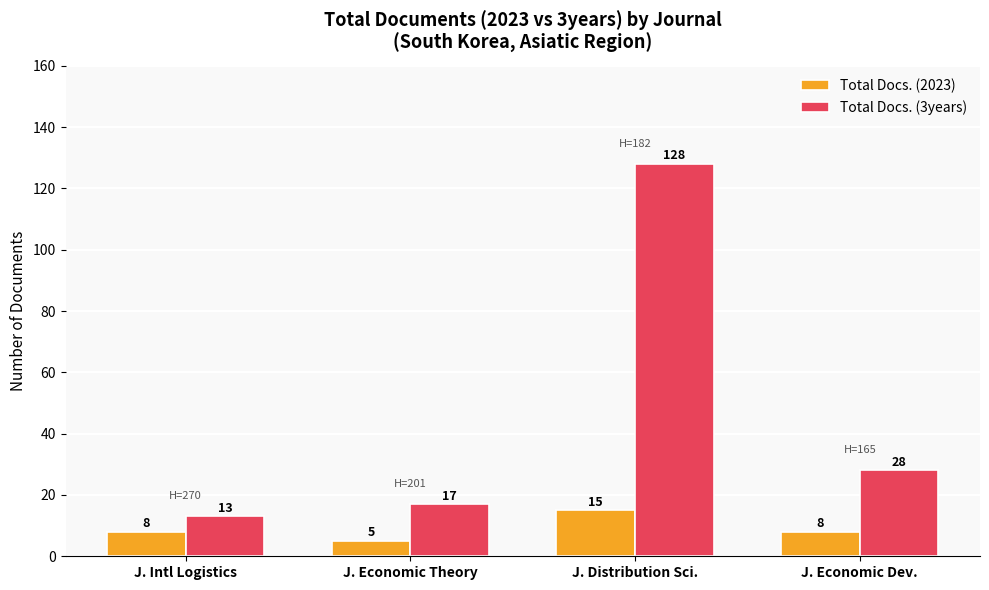

What is the total value across all series at J. Distribution Sci.?

143